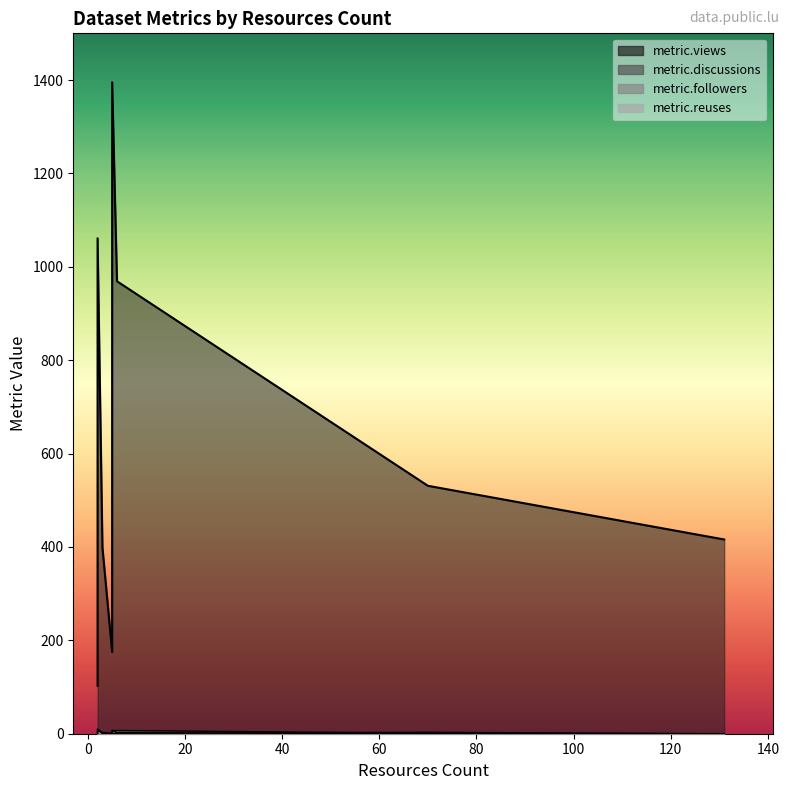

Is it true that metric.followers equals 14 at 70?

False